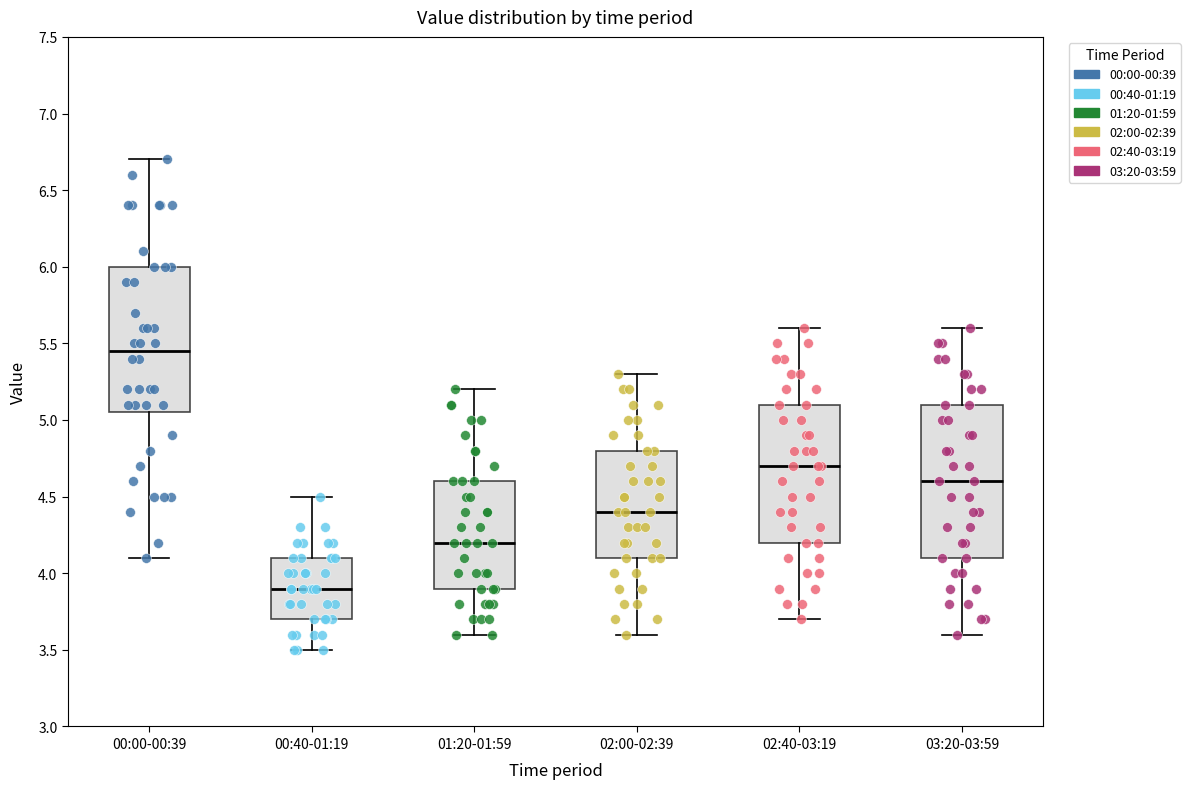

Which box has the lowest median line?

00:40-01:19